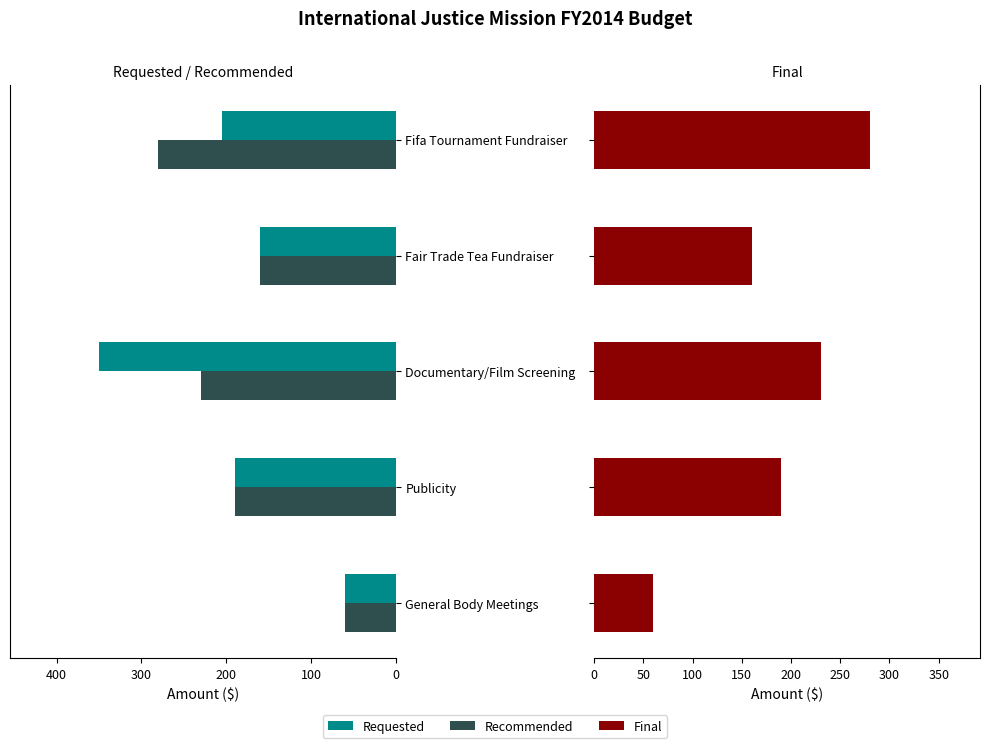

Reading left to right, transcribe all the data shown in this chart.

Requested: 60	190	350	160	205
Recommended: 60	190	230	160	280
Final: 60	190	230	160	280